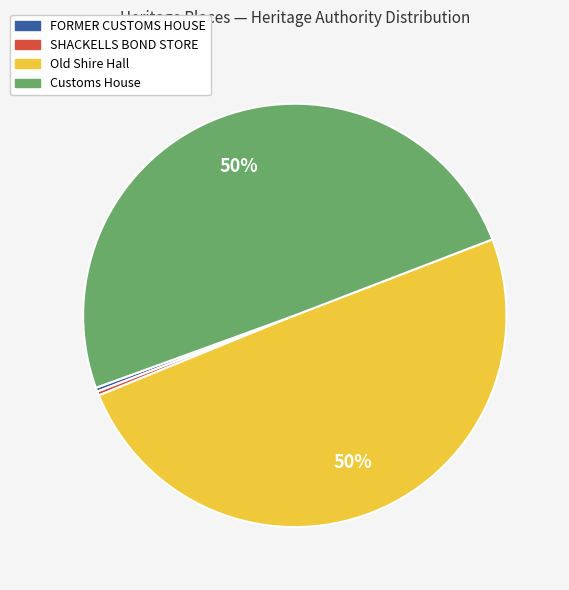

To the nearest percent, what is the average slice percentage?

25%